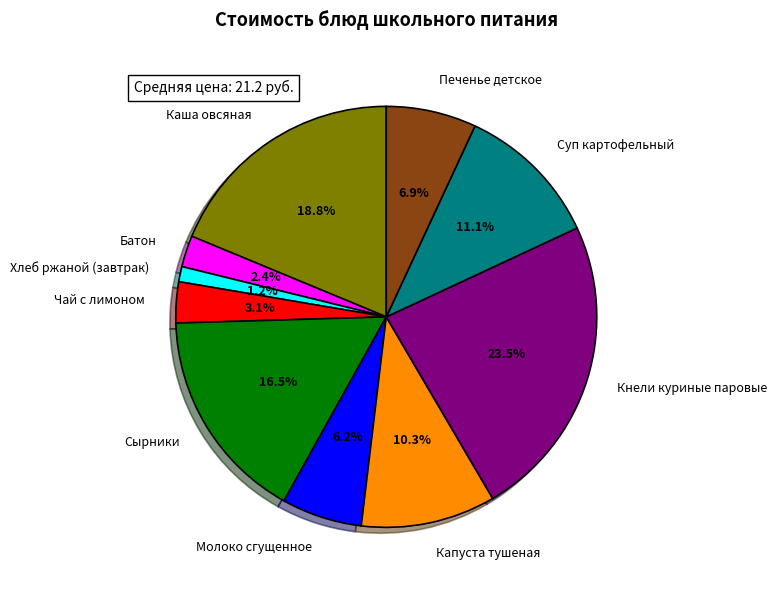

What percentage is the Чай с лимоном slice, to the nearest percent?

3%